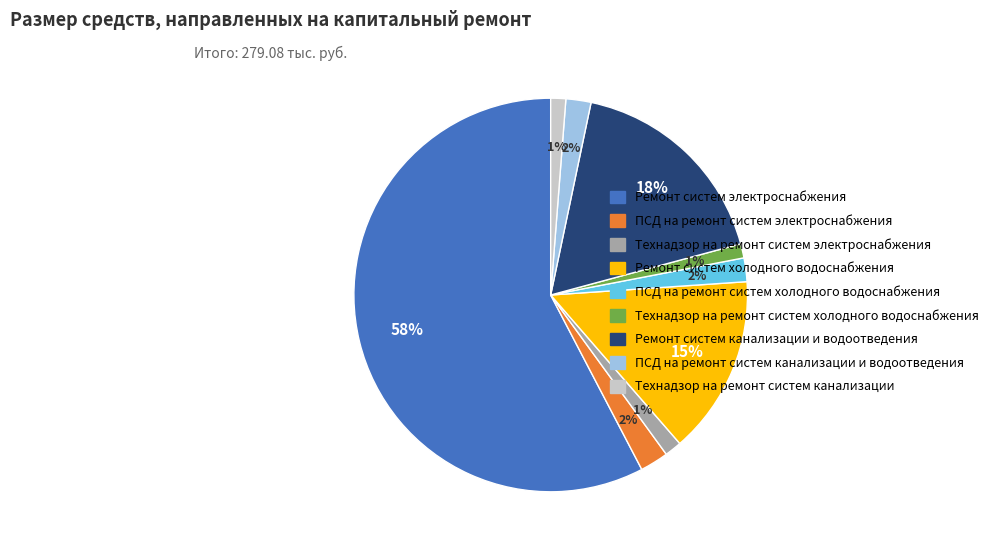

What is the largest slice in the pie chart?

Ремонт систем электроснабжения